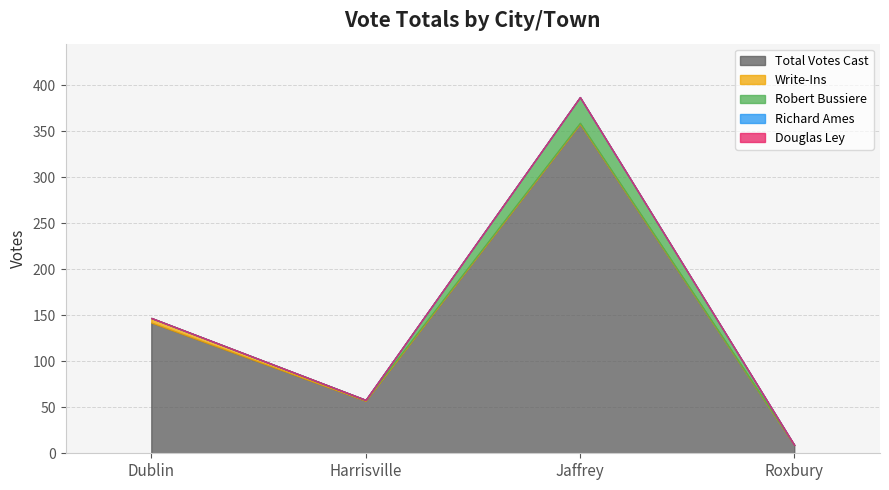

List the labels in order of Total Votes Cast value, smallest first.

Roxbury, Harrisville, Dublin, Jaffrey